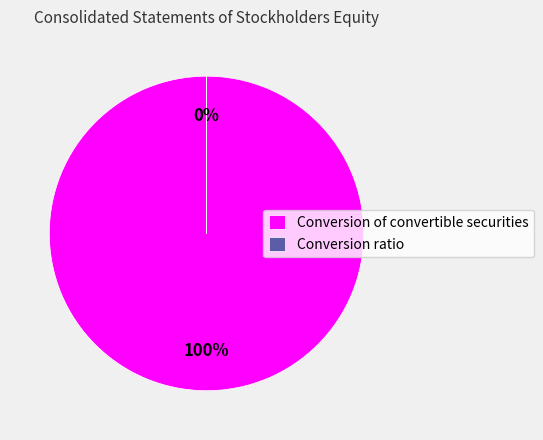

Is Conversion of convertible securities the majority of the pie?

Yes